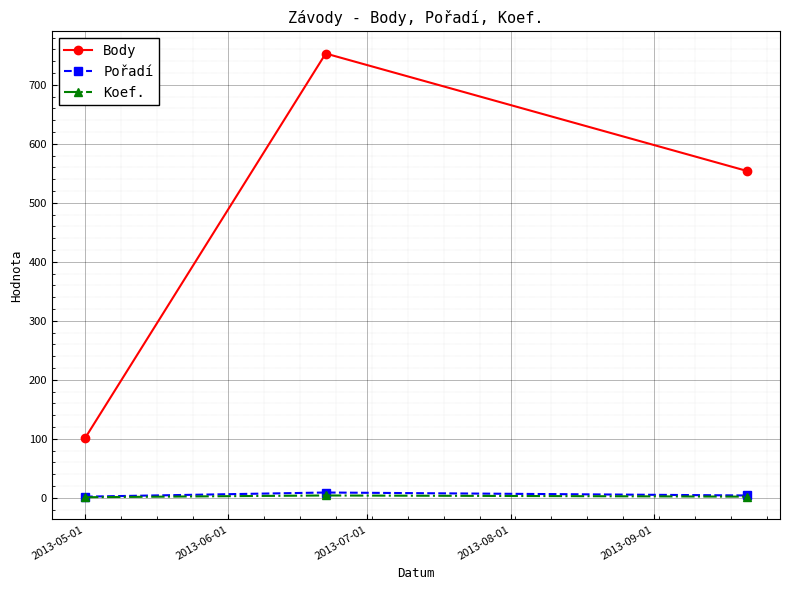

At how many categories does at least one series exceed 510?

2